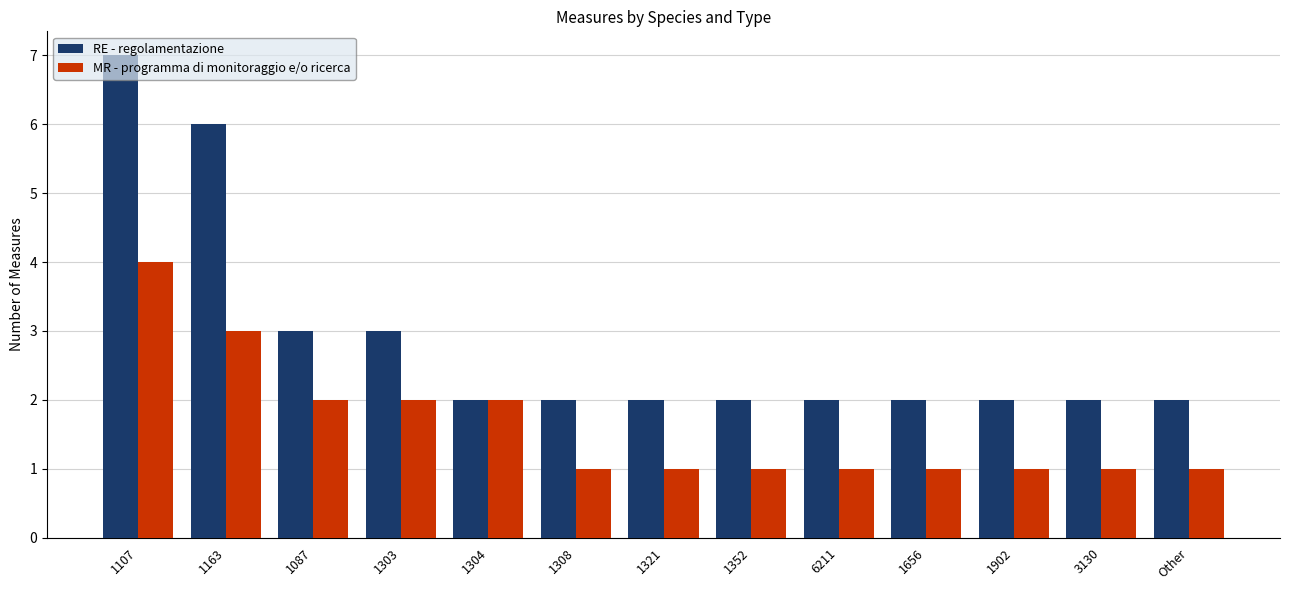

At which category is the sum across all series the highest?

1107